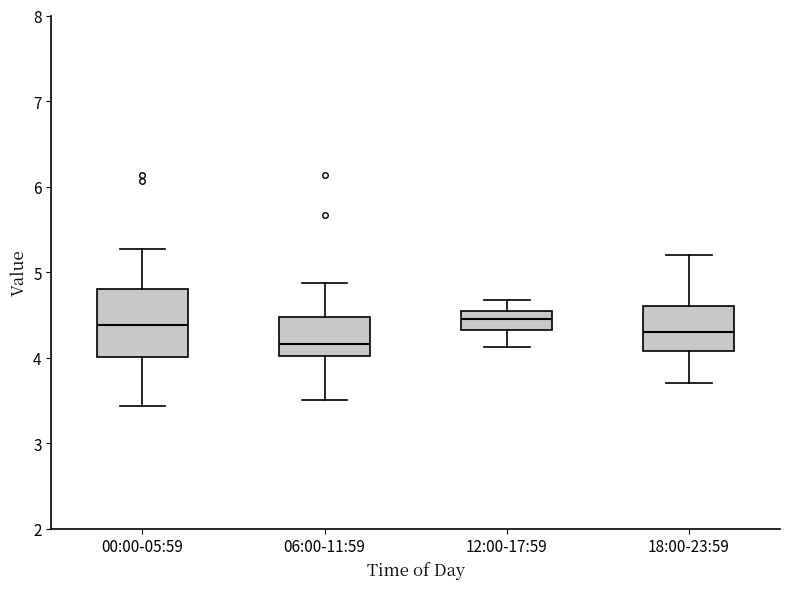

Which box has the lowest median line?

06:00-11:59